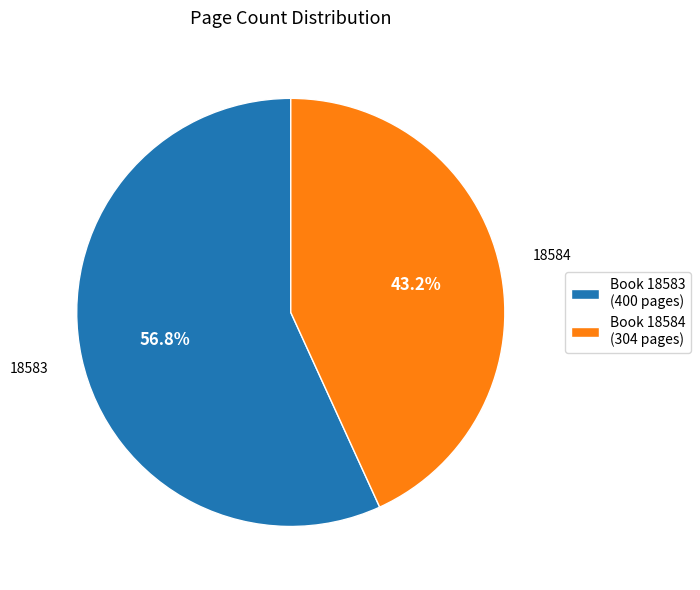

Which has a higher value, Book 18583 (400 pages) or Book 18584 (304 pages)?

Book 18583 (400 pages)